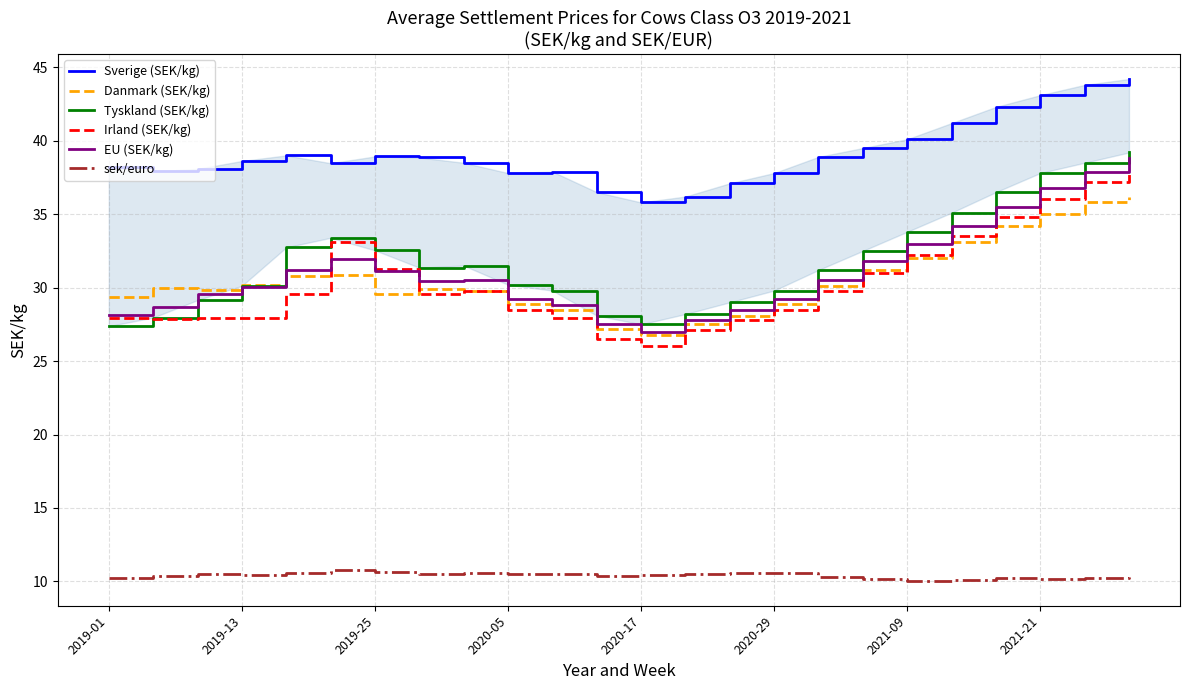

Does the chart have visible grid lines?

Yes